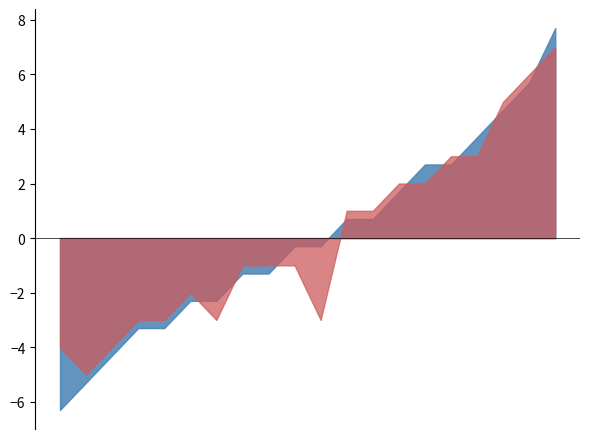

What is the minimum value shown in the chart?

-6.3